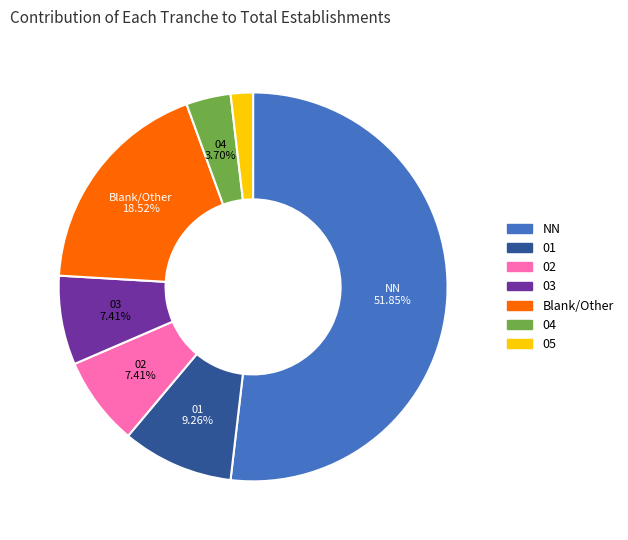

Combined, do 03 and NN account for over 50%?

Yes